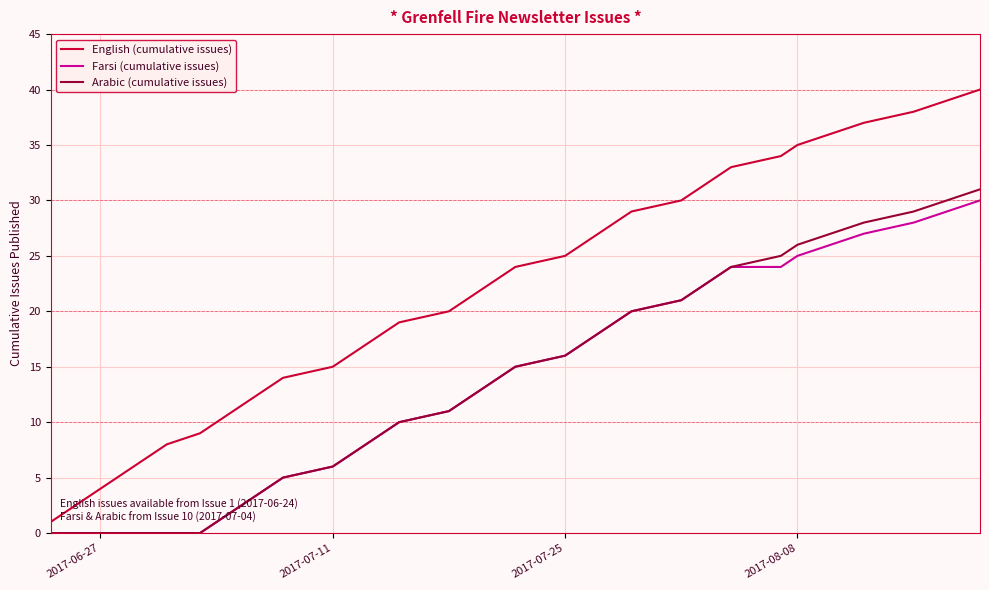

Which series has the widest spread of values?

English (cumulative issues)